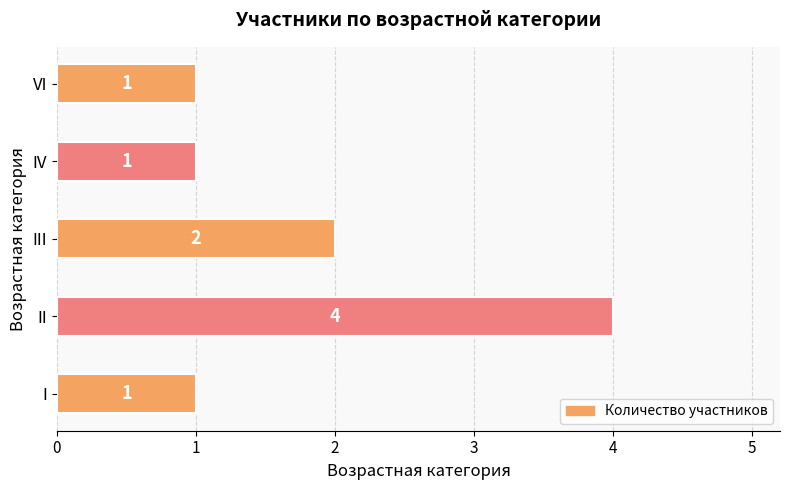

Are the bars horizontal?

Yes